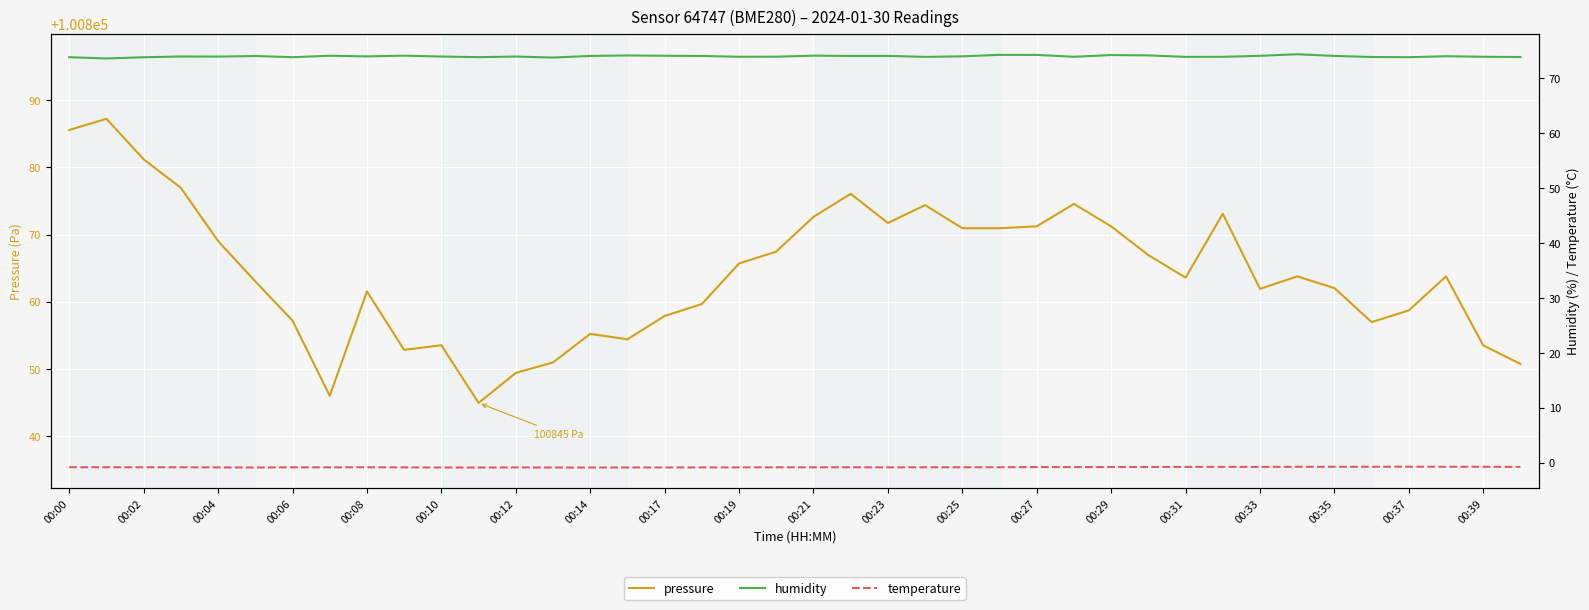

True or false: humidity has more than 1 points higher than both neighbors.

True